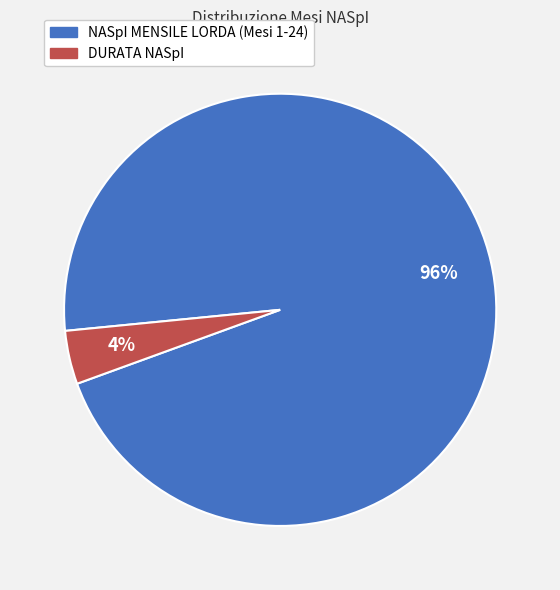

What percentage is the NASpI MENSILE LORDA (Mesi 1-24) slice, to the nearest percent?

96%